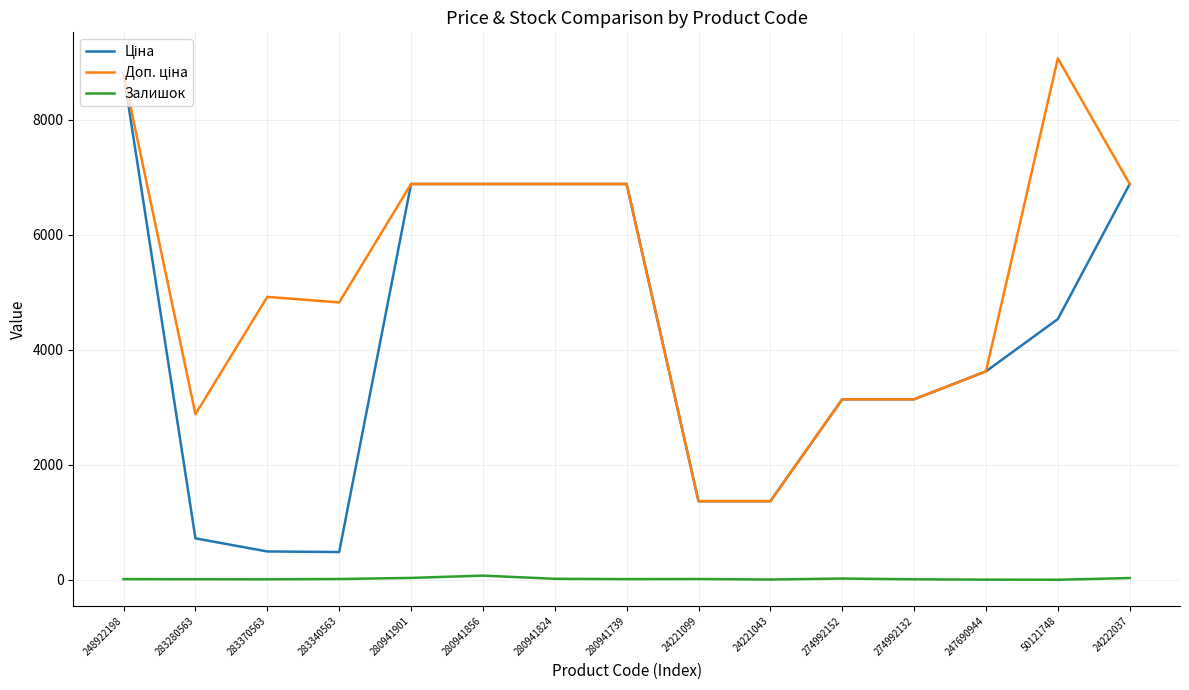

What is the spread (max minus min) of values at 50121748?

9062.9